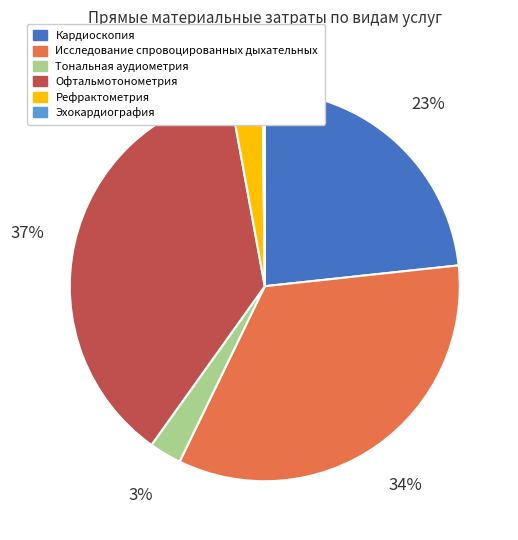

Is the sum of Рефрактометрия and Кардиоскопия greater than half?

No